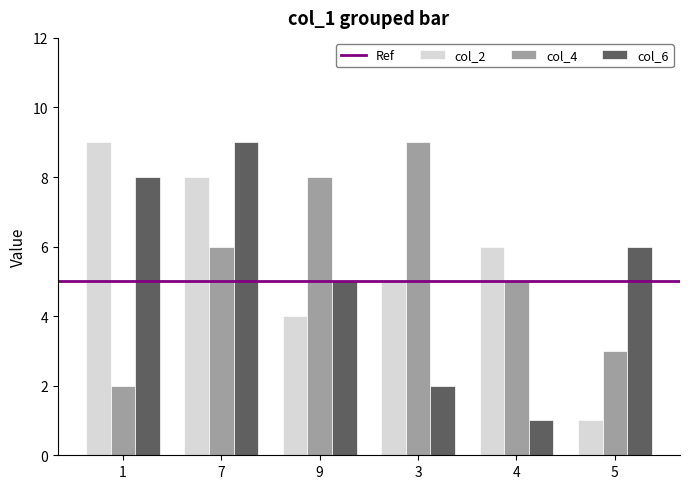

How many bars are there in each group?

3